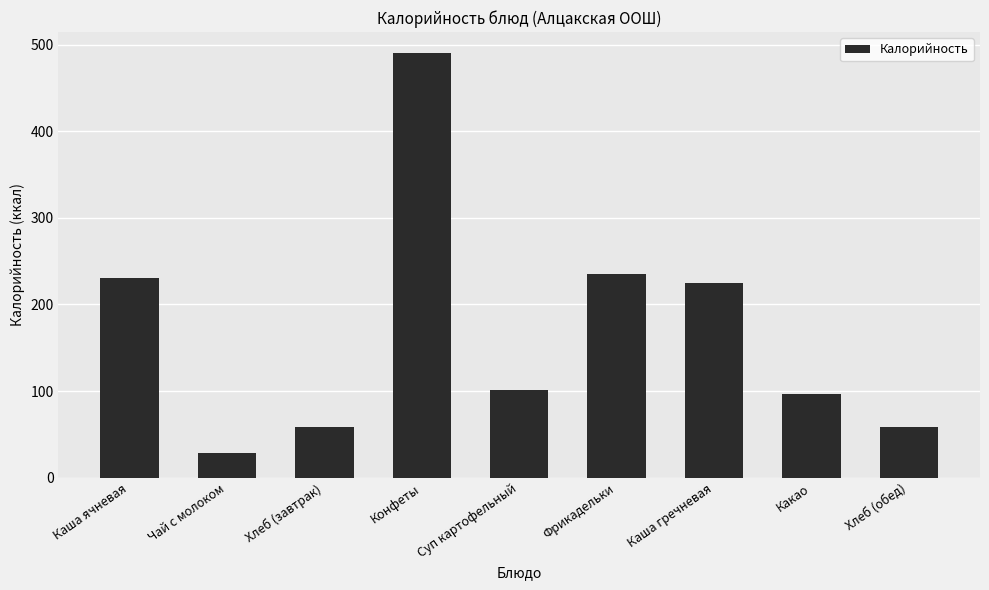

Count the number of categories in the chart.

9